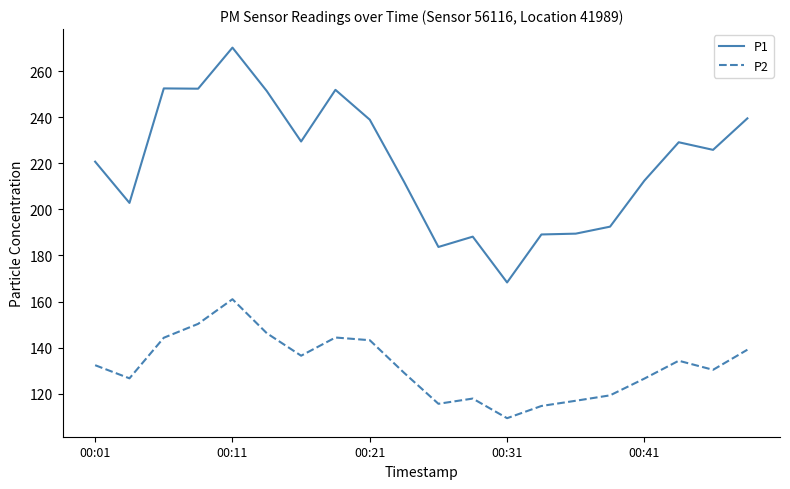

Which series has the largest total across all categories?

P1